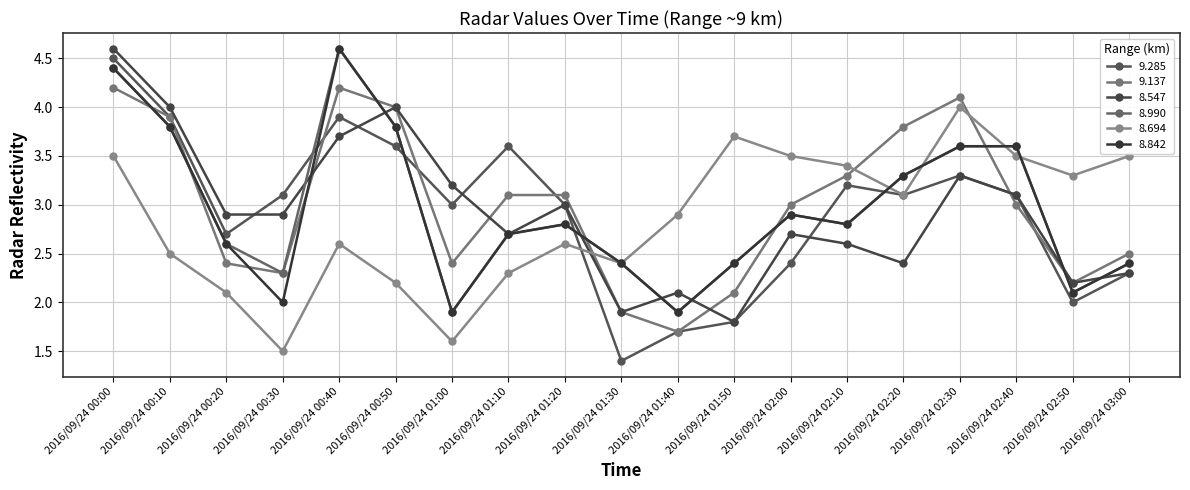

Where do 8.547 and 9.137 first cross each other?

2016/09/24 00:30 and 2016/09/24 00:40